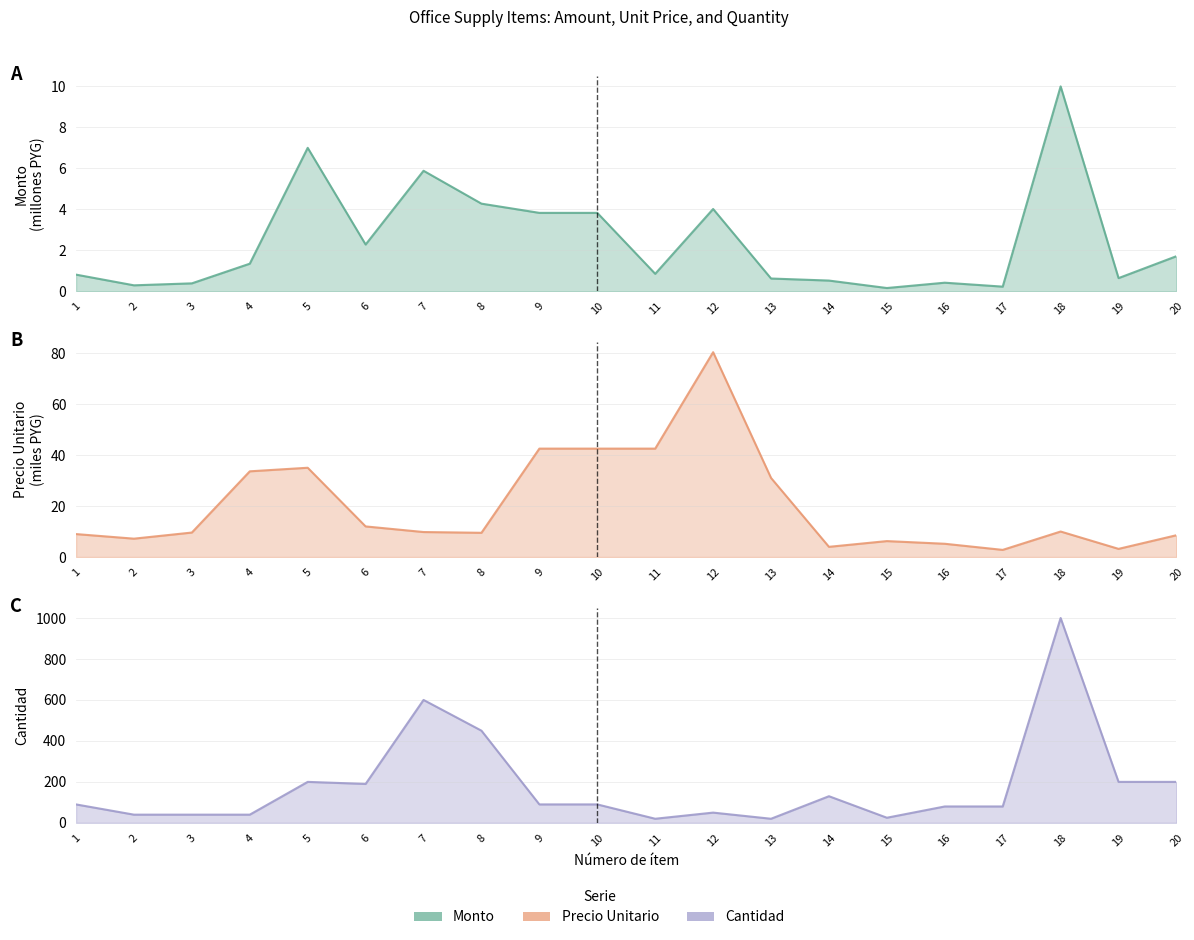

The value of precio_unitario at 2 is 12.5. True or false?

False